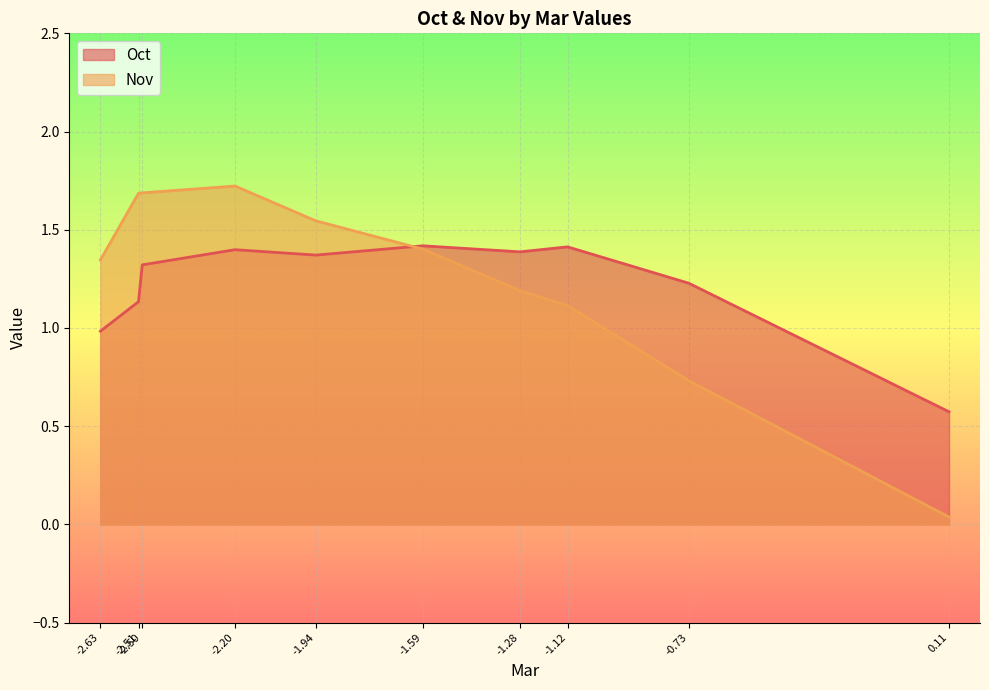

How many data points in Nov are less than 1?

2